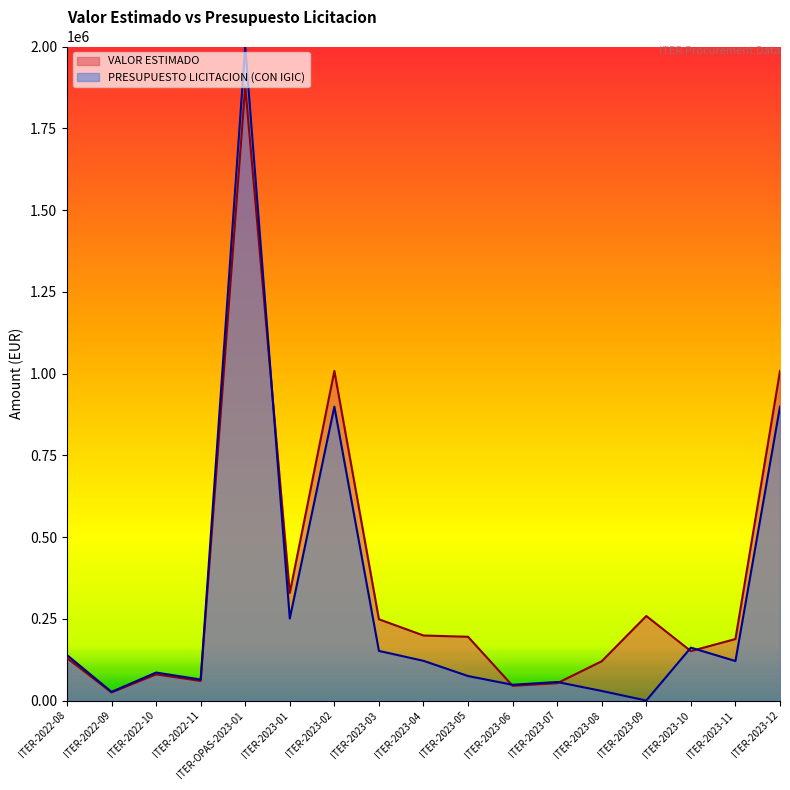

How many lines are shown in the chart?

2